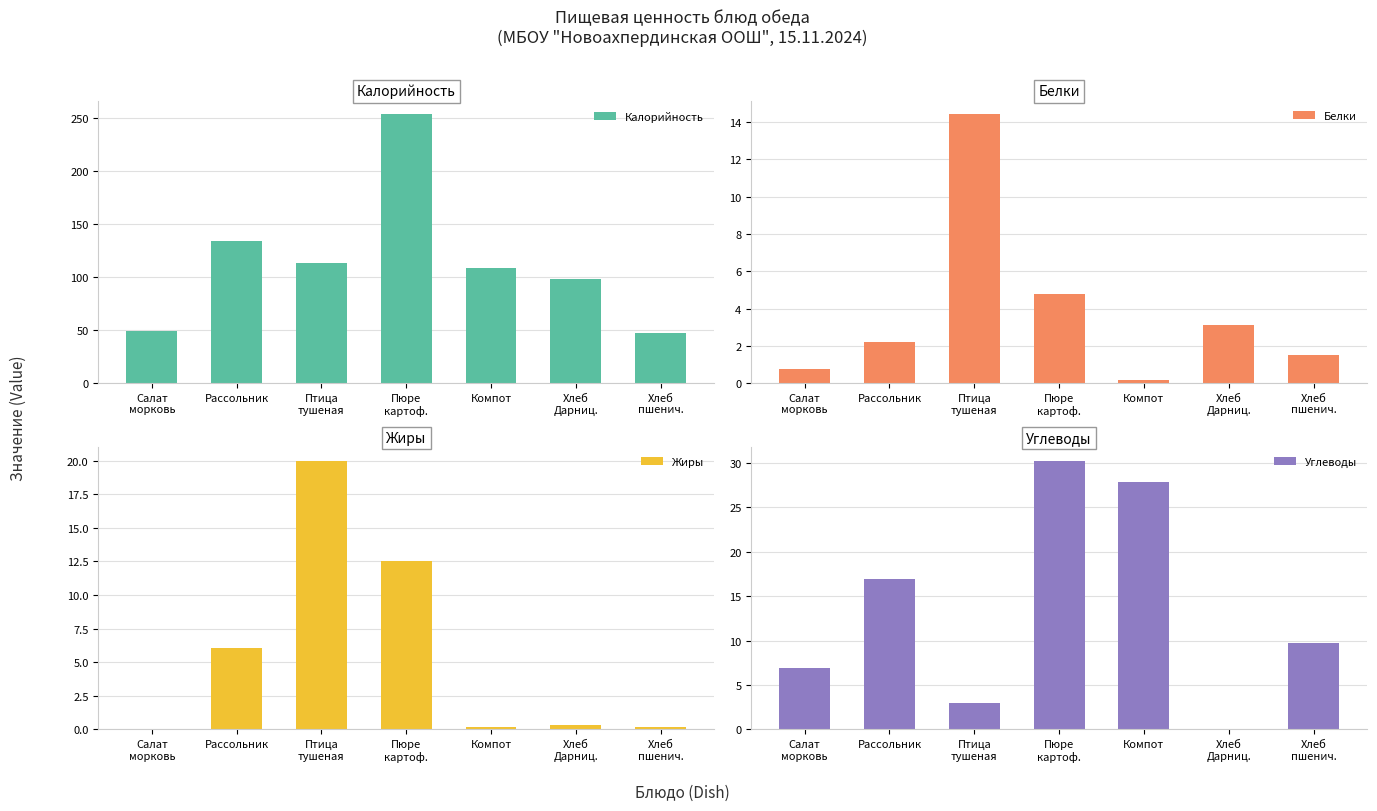

The value of Углеводы at Хлеб
пшенич. is 9.7. True or false?

True